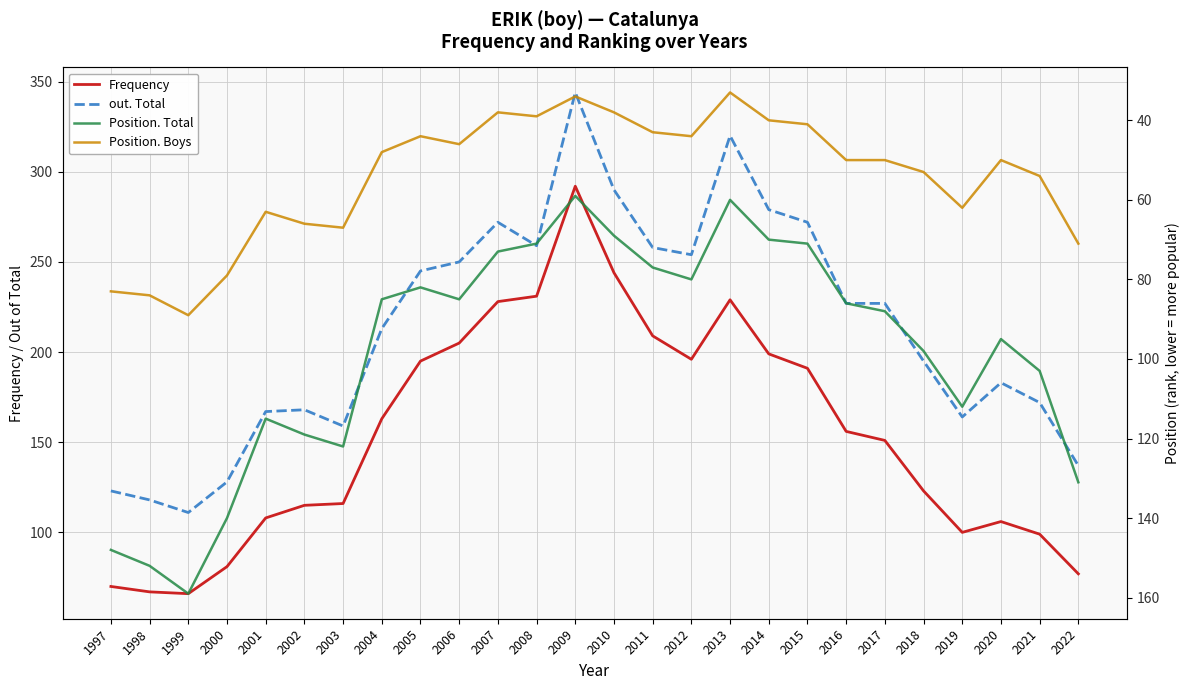

What is the approximate value of Position. Boys at 1997?

83